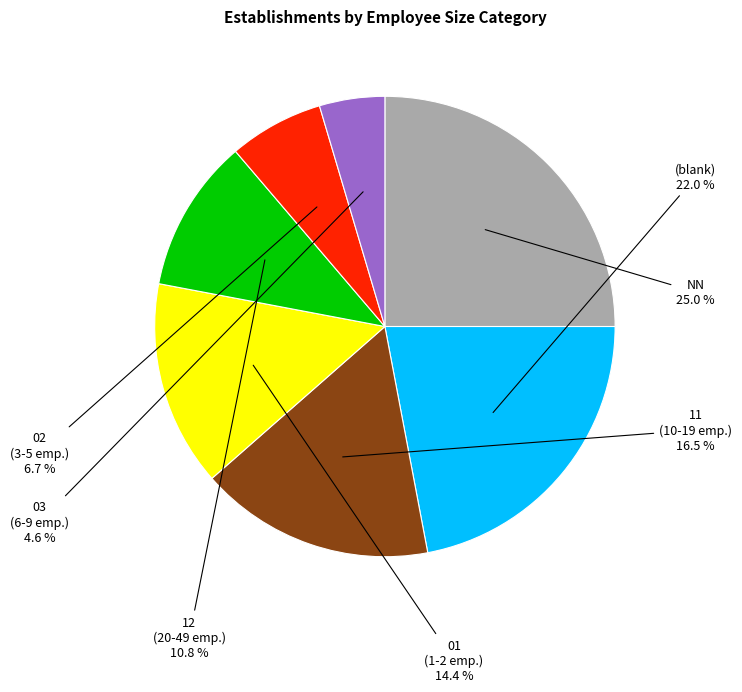

How many slices are in this pie chart?

7